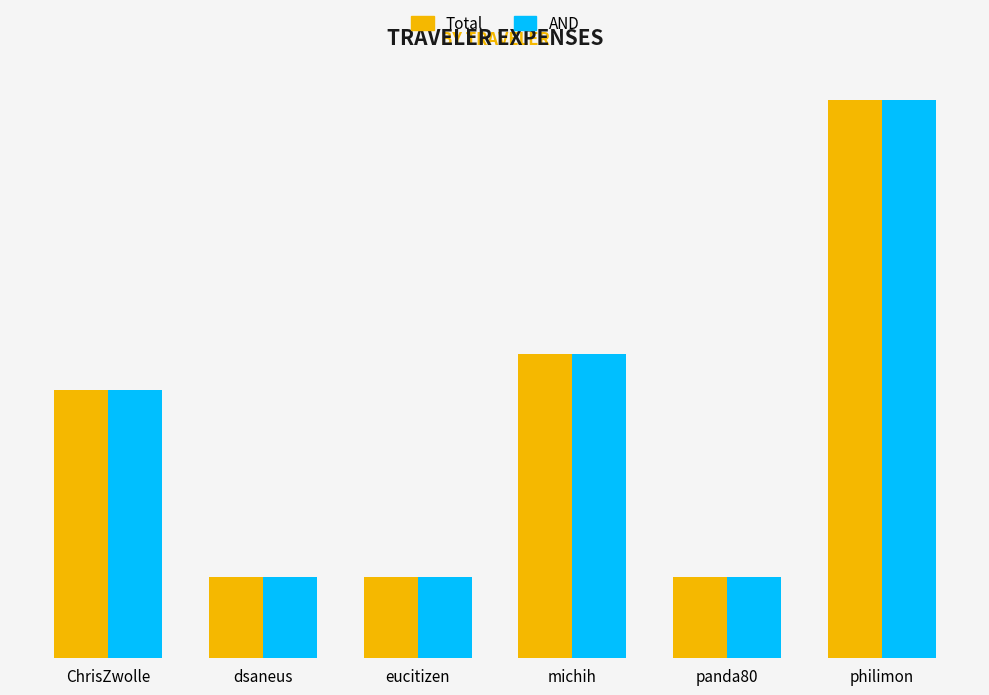

True or false: AND has a value of 6.4 at eucitizen.

True